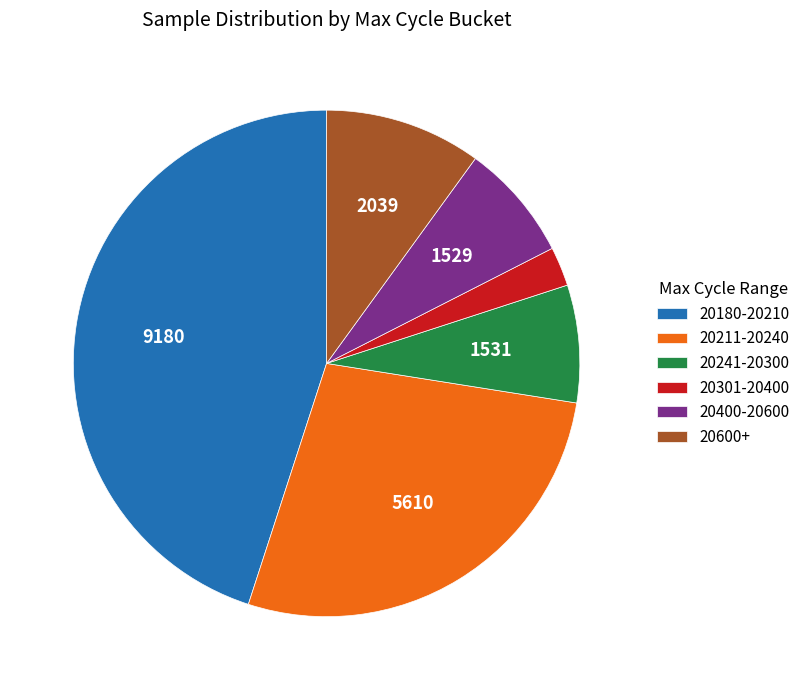

Is the sum of 20600+ and 20400-20600 greater than half?

No